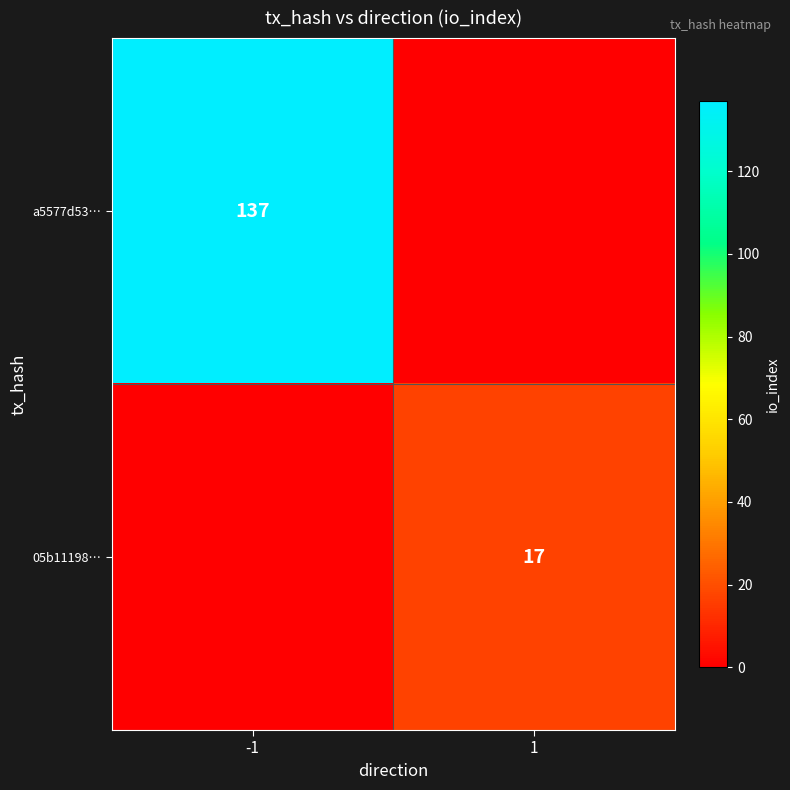

At which category does the chart reach its minimum across all series?

1